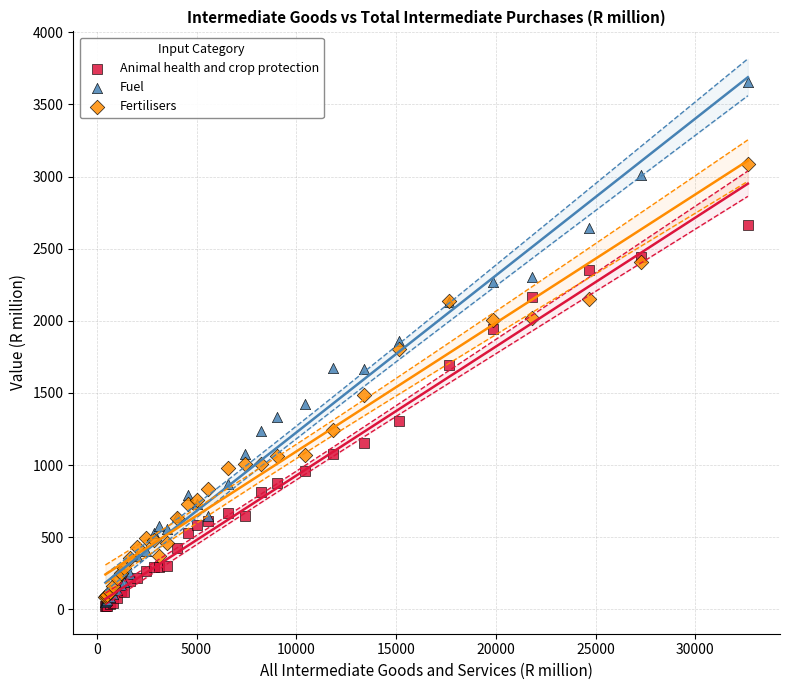

Which series has the largest Y range (max minus min)?

Fuel